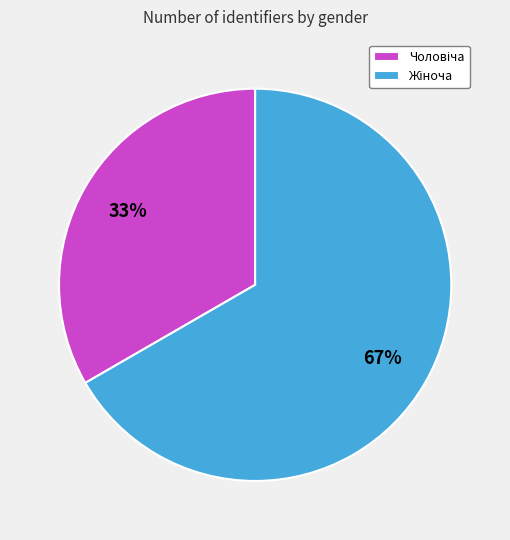

To the nearest percent, what is the average slice percentage?

50%